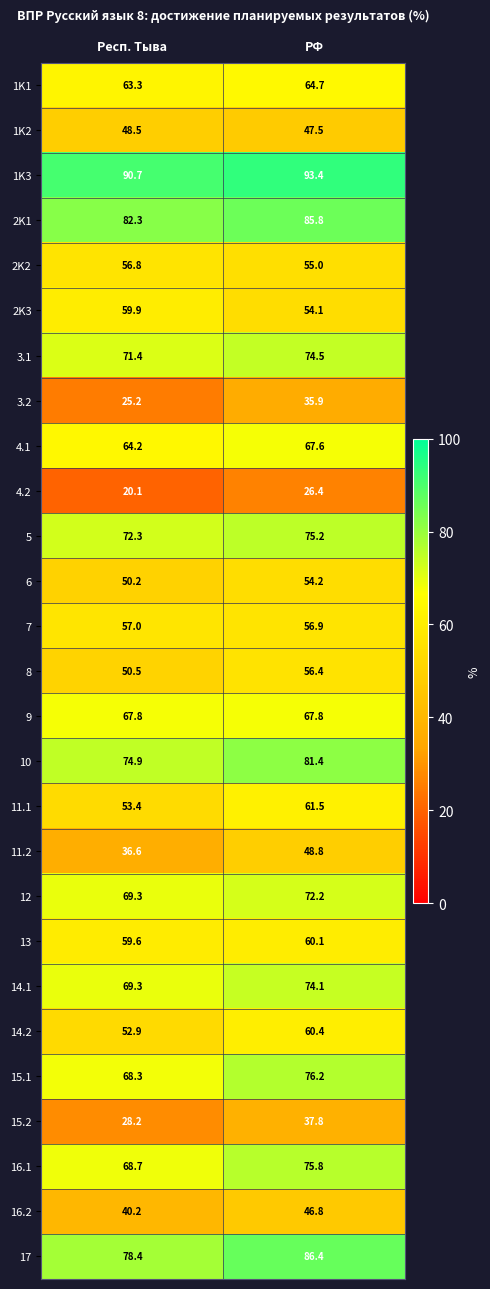

Where does the 8 series first go above 56?

РФ